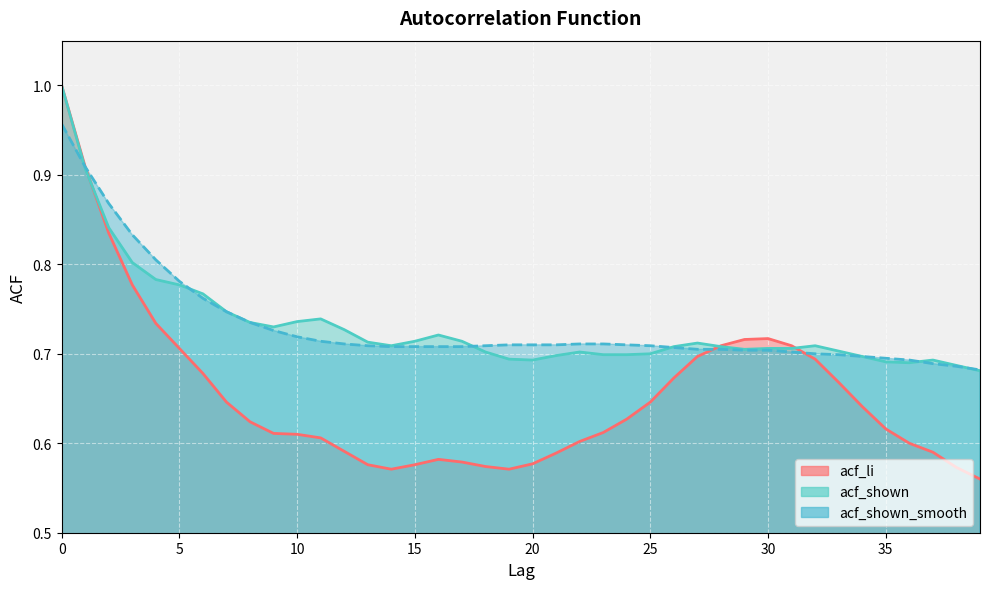

Reading right to left, transcribe all the data shown in this chart.

acf_li: 0.6	0.6	0.6	0.6	0.6	0.6	0.7	0.7	0.7	0.7	0.7	0.7	0.7	0.7	0.6	0.6	0.6	0.6	0.6	0.6	0.6	0.6	0.6	0.6	0.6	0.6	0.6	0.6	0.6	0.6	0.6	0.6	0.6	0.7	0.7	0.7	0.8	0.8	0.9	1.0
acf_shown: 0.7	0.7	0.7	0.7	0.7	0.7	0.7	0.7	0.7	0.7	0.7	0.7	0.7	0.7	0.7	0.7	0.7	0.7	0.7	0.7	0.7	0.7	0.7	0.7	0.7	0.7	0.7	0.7	0.7	0.7	0.7	0.7	0.7	0.8	0.8	0.8	0.8	0.8	0.9	1.0
acf_shown_smooth: 0.7	0.7	0.7	0.7	0.7	0.7	0.7	0.7	0.7	0.7	0.7	0.7	0.7	0.7	0.7	0.7	0.7	0.7	0.7	0.7	0.7	0.7	0.7	0.7	0.7	0.7	0.7	0.7	0.7	0.7	0.7	0.7	0.7	0.8	0.8	0.8	0.8	0.9	0.9	1.0